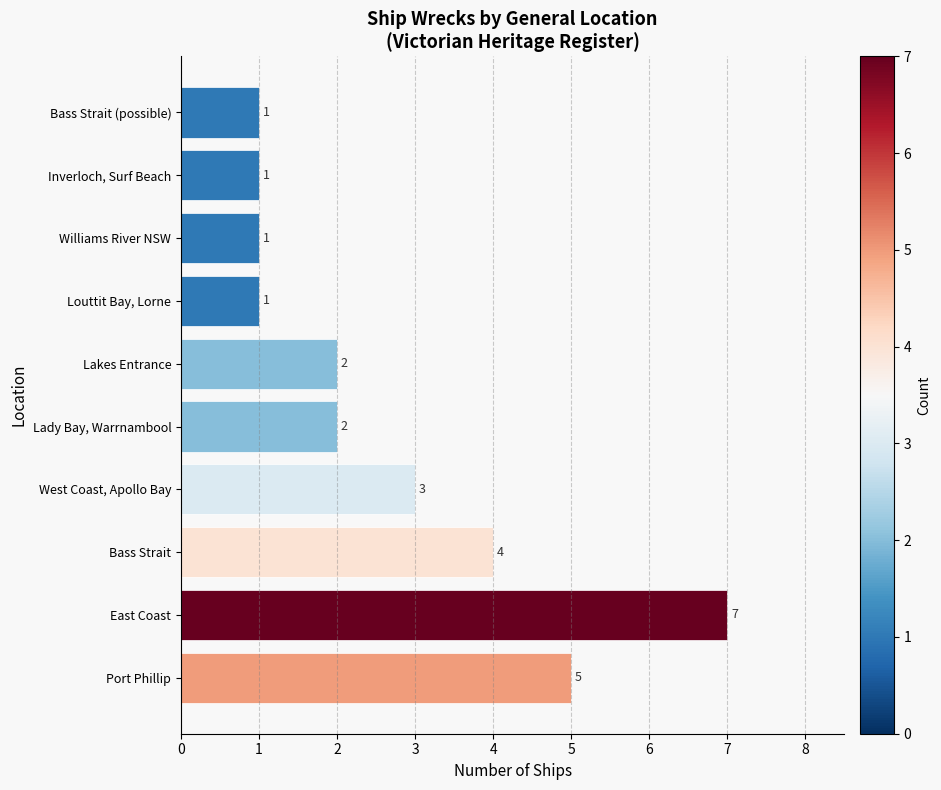

Which label corresponds to the largest value in the chart?

East Coast